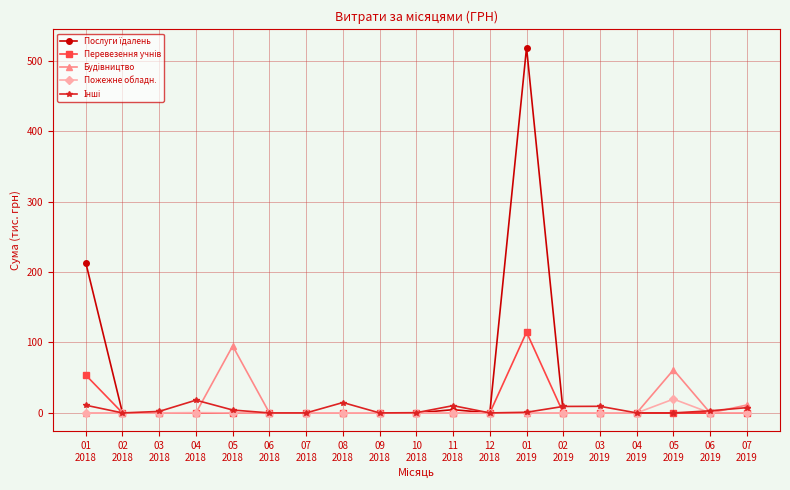

What is the maximum value shown in the chart?

518.7